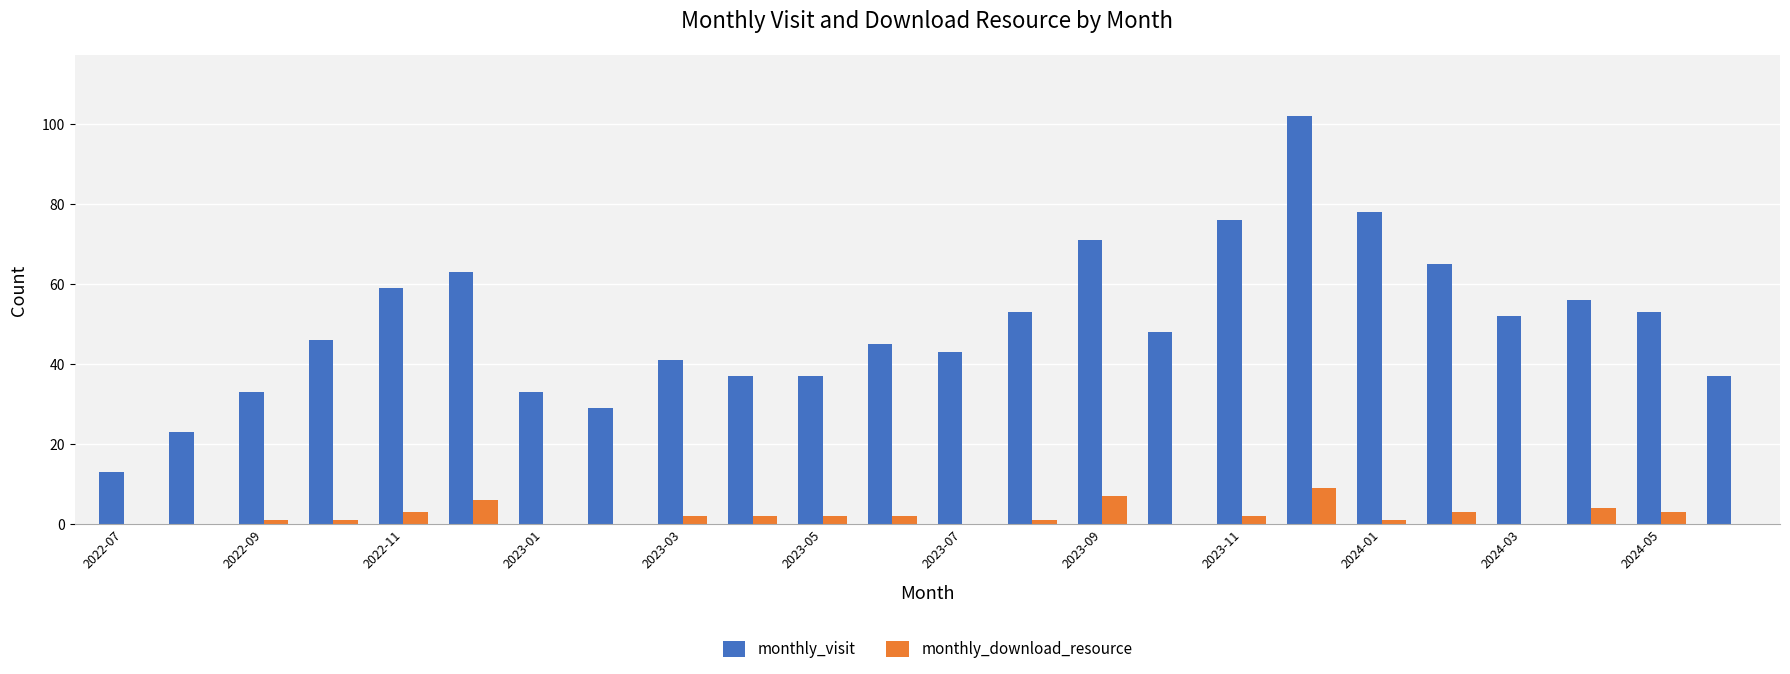

What are all the series names shown in the legend?

monthly_visit, monthly_download_resource